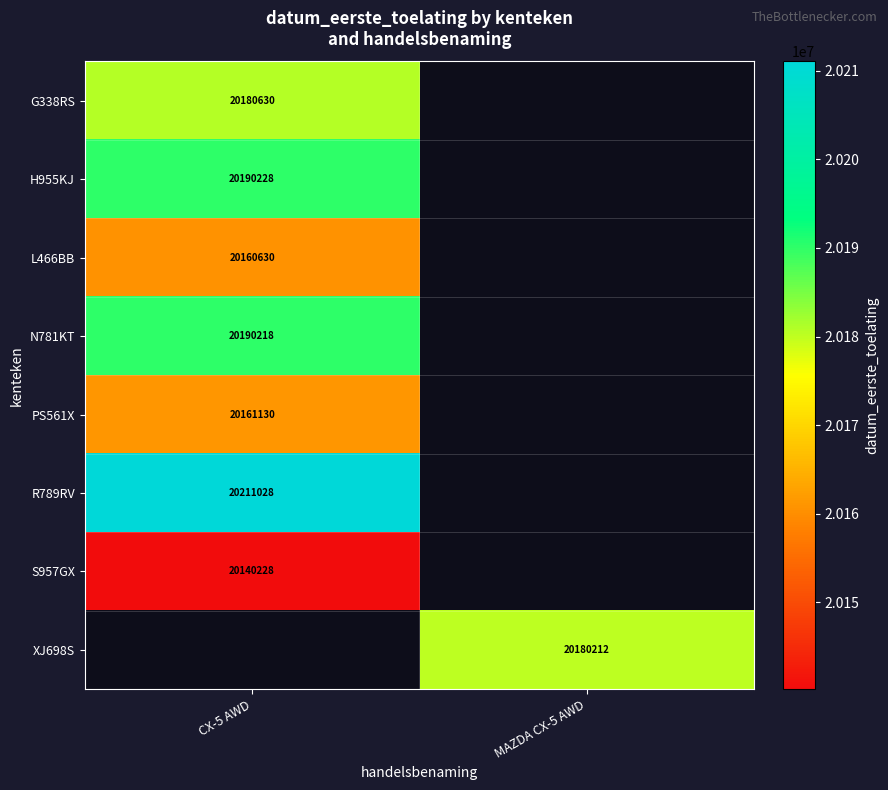

Between CX-5 AWD and MAZDA CX-5 AWD, which is larger?

MAZDA CX-5 AWD